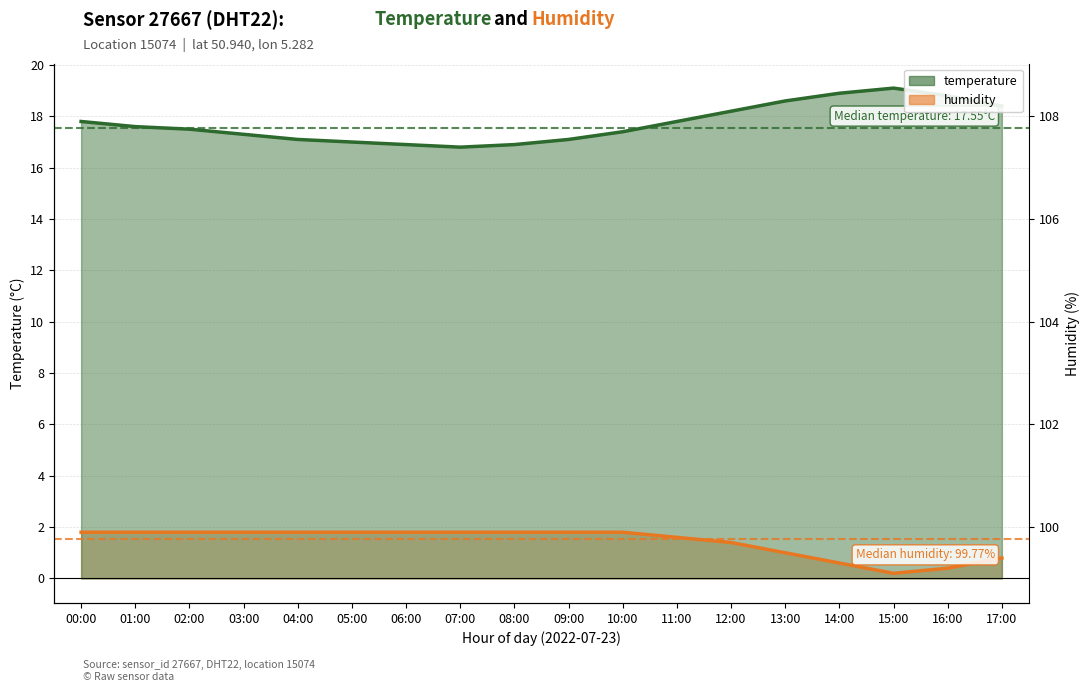

The humidity series shows 1.8 at 00:00. True or false?

True